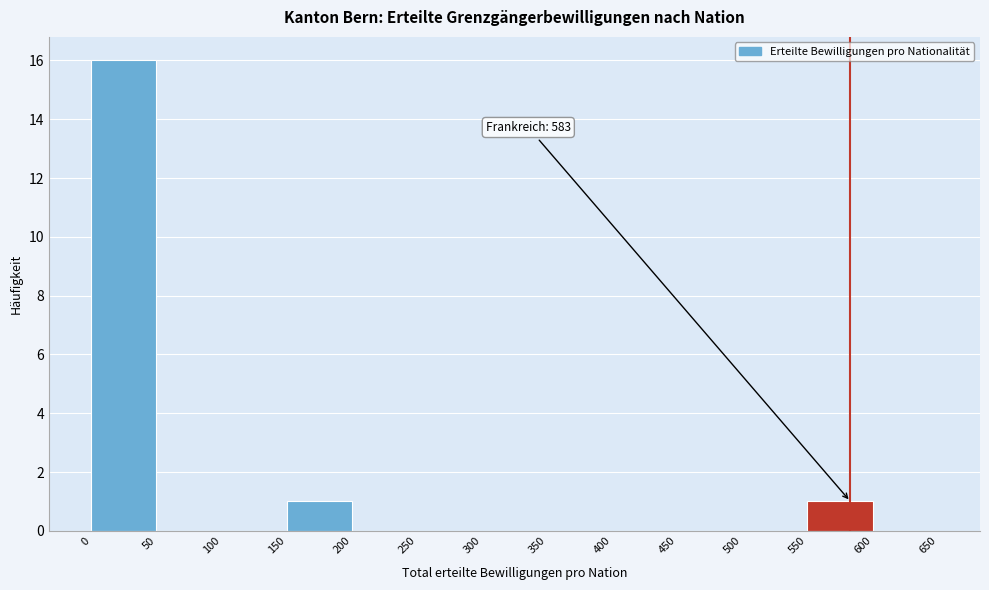

Over which range of the x-axis is the bar tallest?

0 to 50